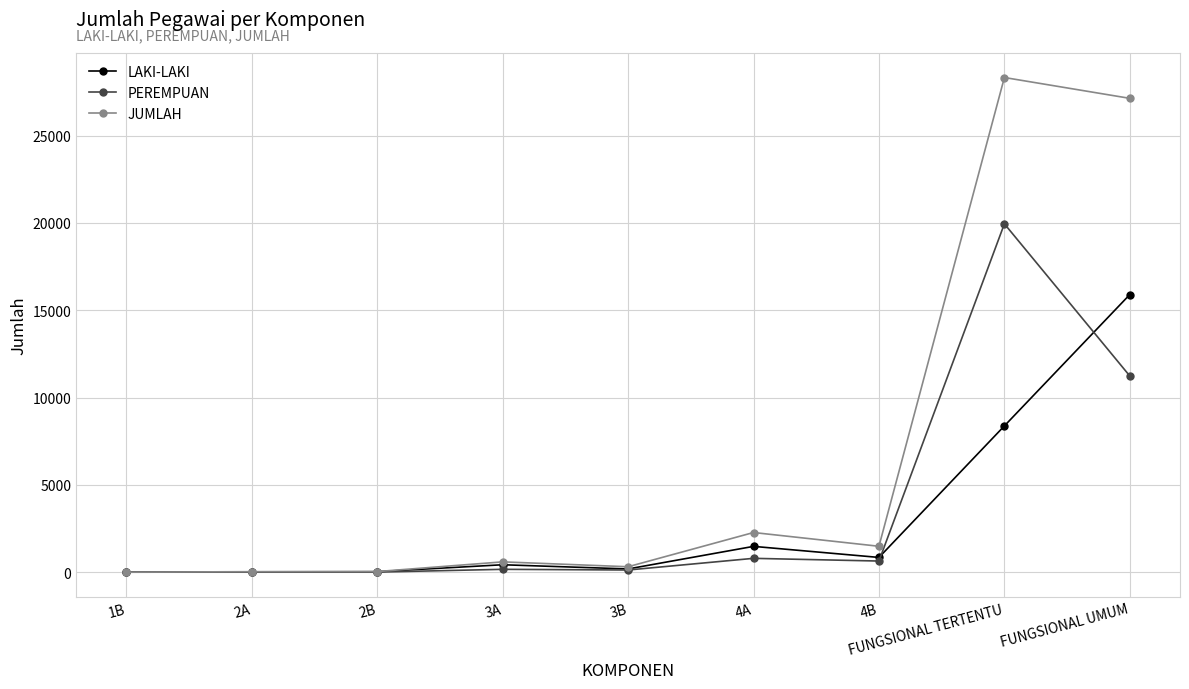

What position from the left is 1B?

1